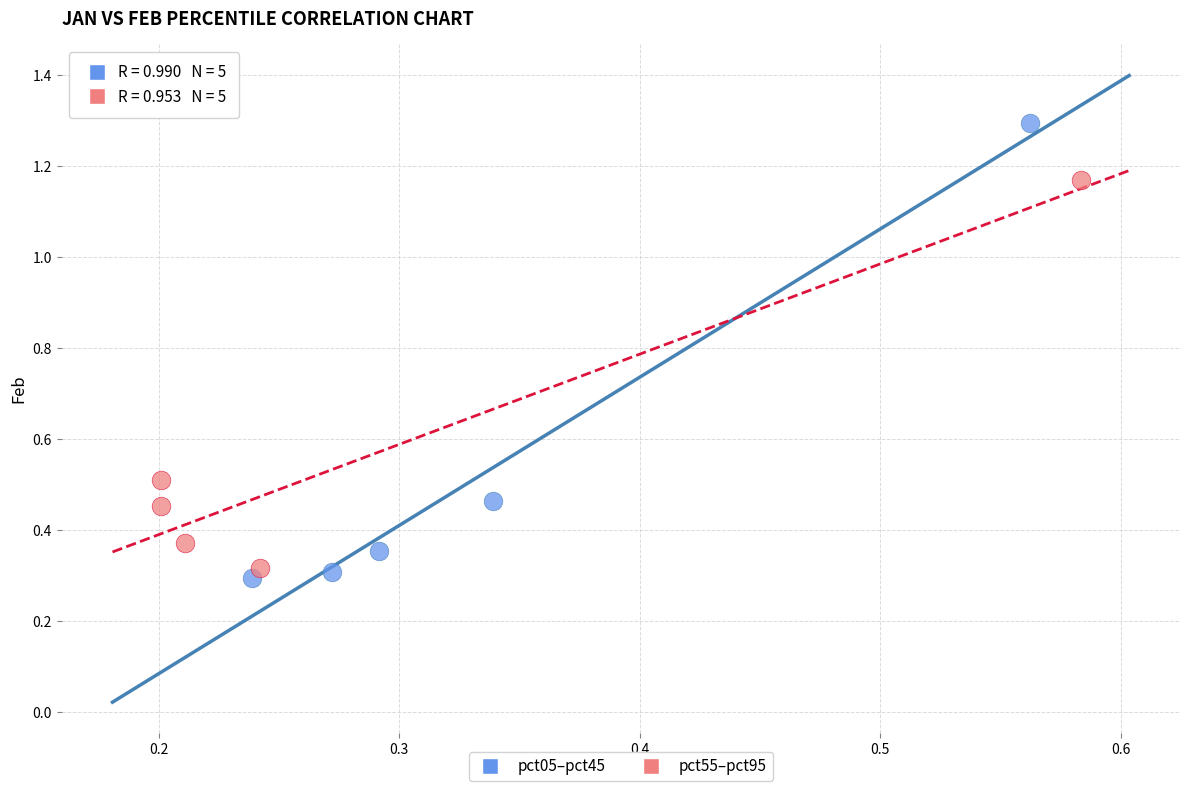

Which series reaches the maximum Y coordinate?

pct05–pct45